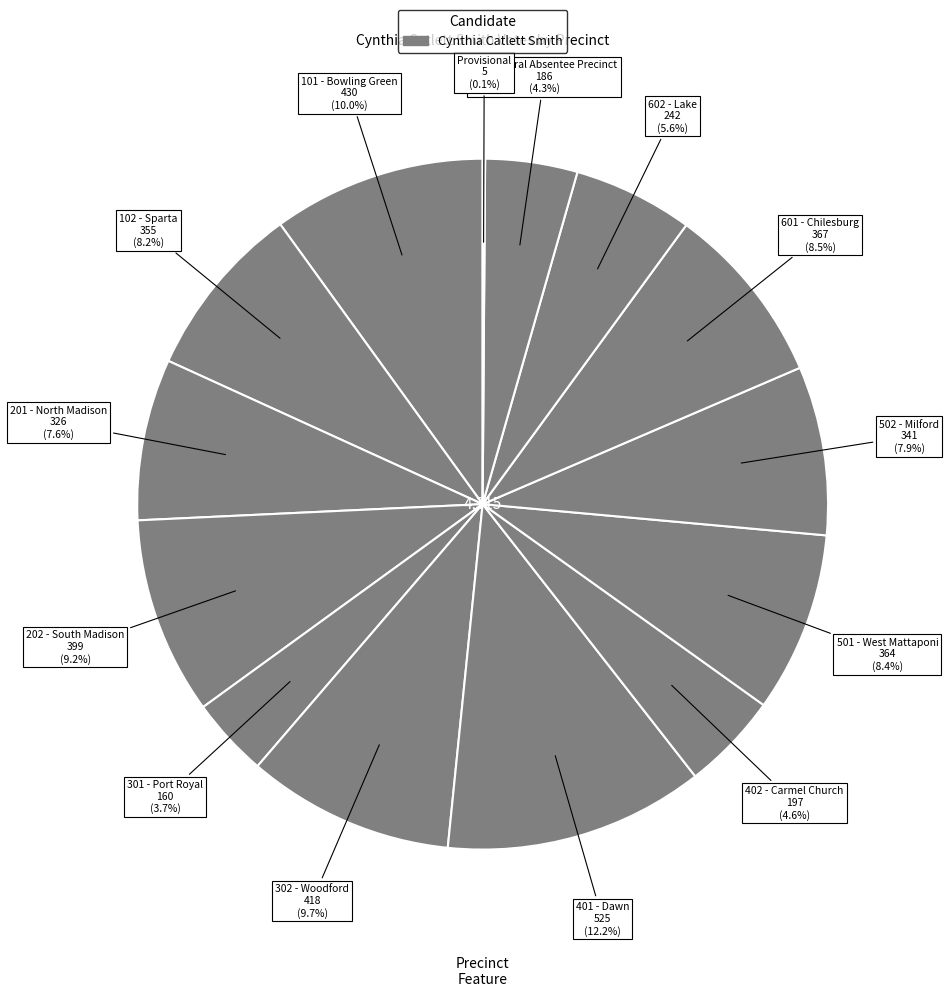

Does any single category account for the majority?

No